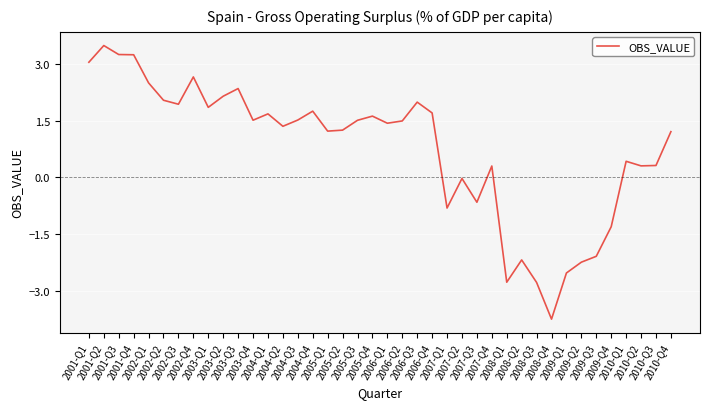

Which label corresponds to the smallest value in the chart?

2008-Q4